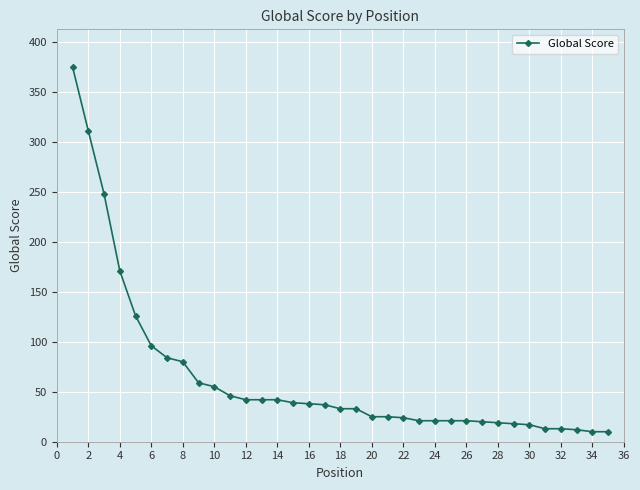

What is the minimum value shown in the chart?

10